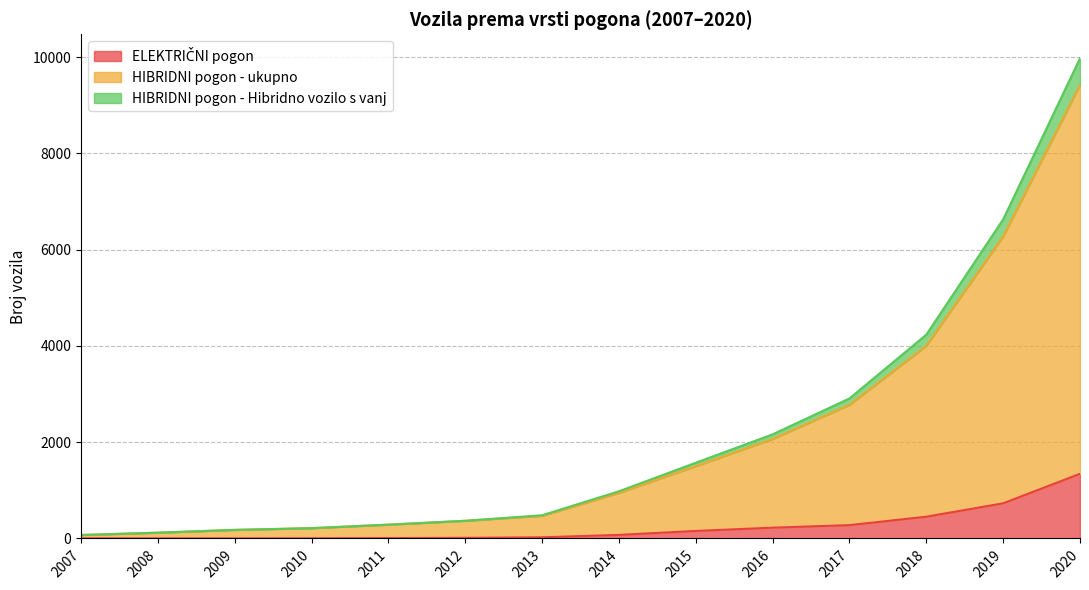

True or false: HIBRIDNI pogon - ukupno and HIBRIDNI pogon - Hibridno vozilo s vanj cross at least once.

False